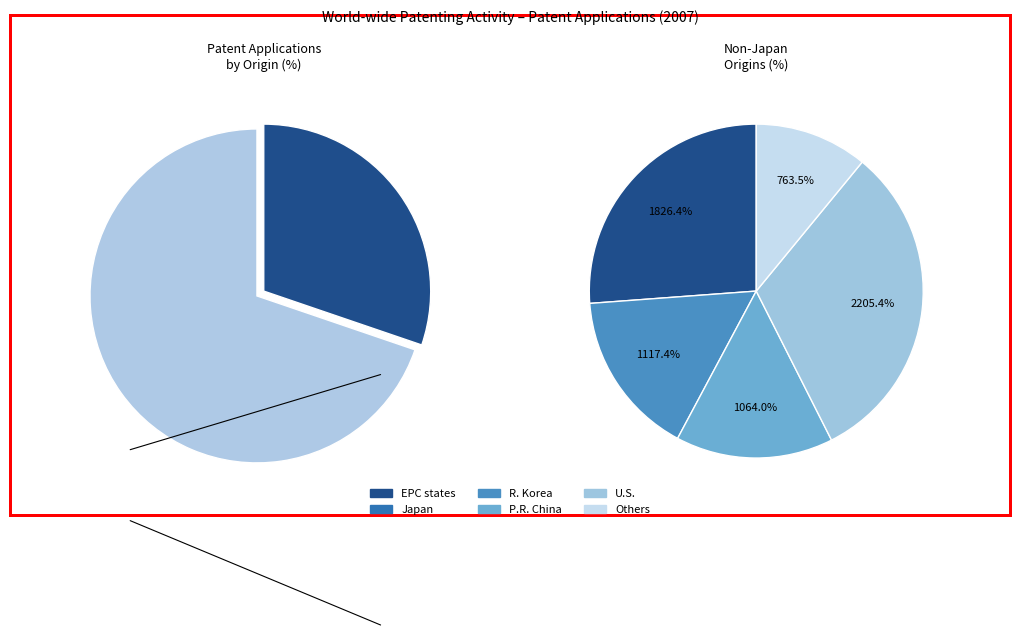

Rank the categories by value from lowest to highest.

Others, P.R. China, R. Korea, EPC states, U.S., Japan